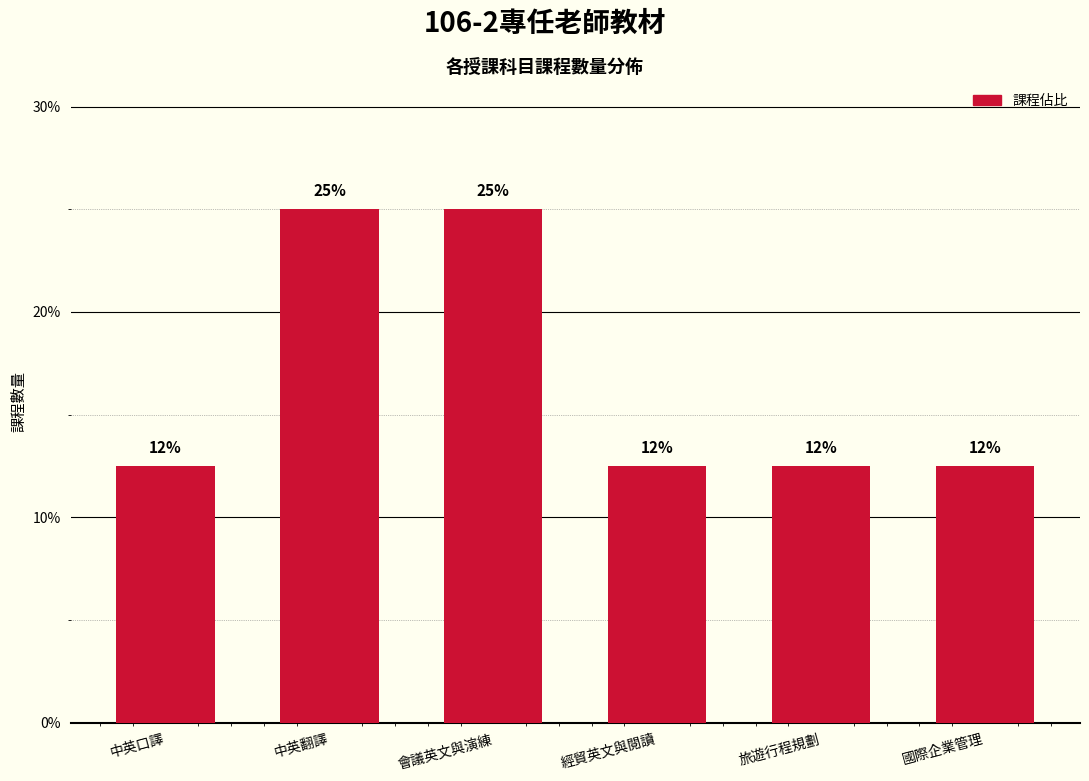

Reading right to left, transcribe all the data shown in this chart.

12.5	12.5	12.5	25.0	25.0	12.5